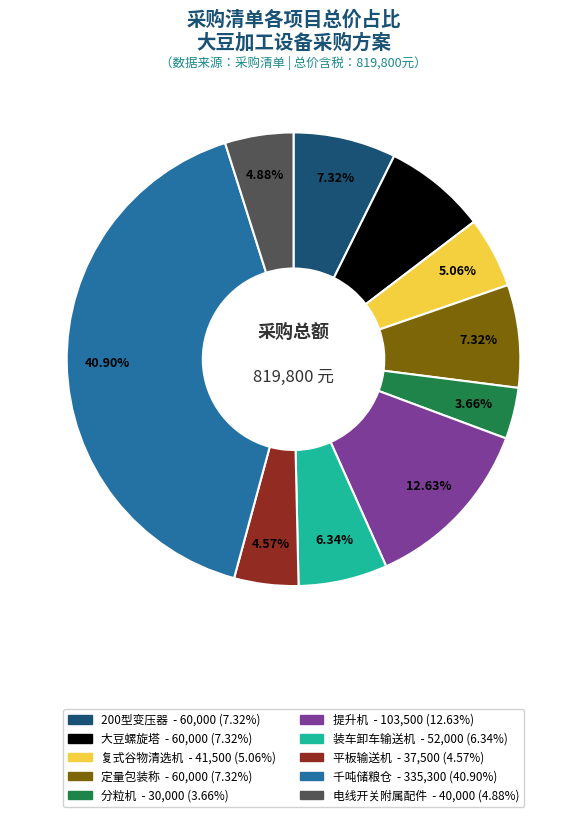

Is 提升机 the majority of the pie?

No